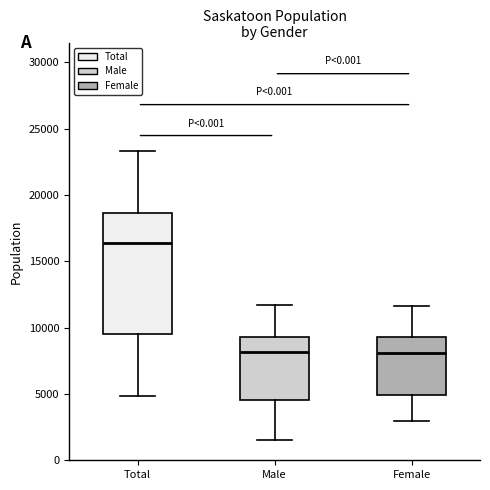

Reading left to right, read every box against the y-axis: the position of its median line, the range the box covers, and the ends of its whiskers. The values are not printed on the chart, so give them approximately, as read against the axis.

Total: median 16500, box 9500 to 18500, whiskers 5000 to 23500
Male: median 8000, box 4500 to 9500, whiskers 1500 to 11500
Female: median 8000, box 5000 to 9500, whiskers 3000 to 11500